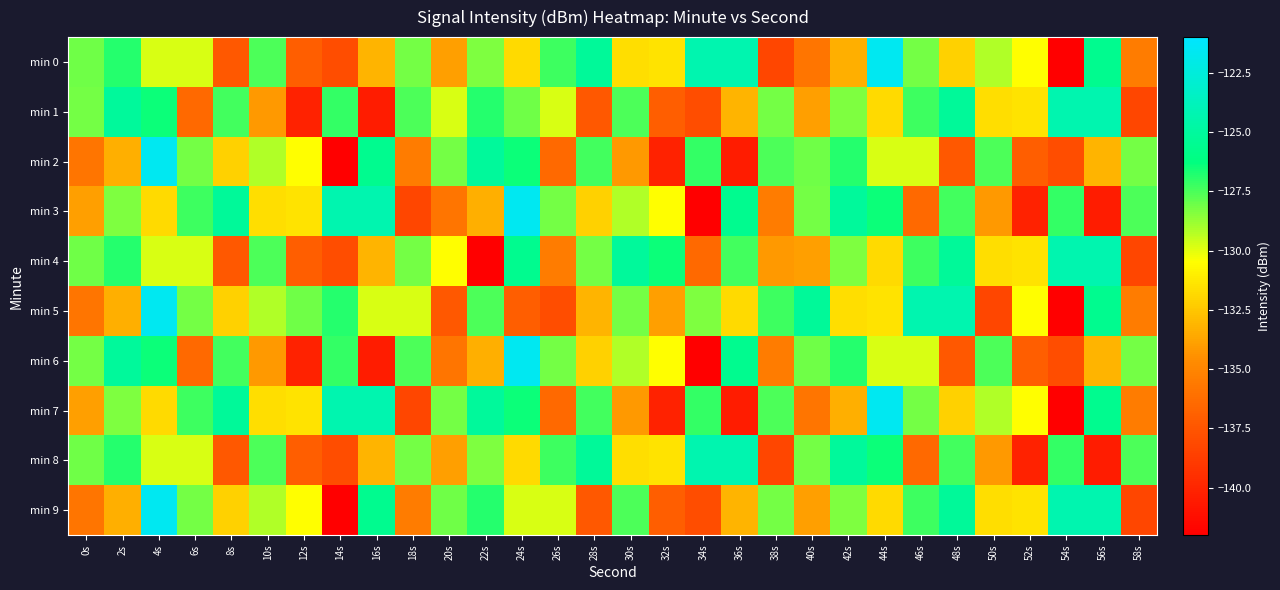

Reading left to right, list all the values displayed in this chart.

min 0: 0s=-128.1	2s=-126.9	4s=-129.8	6s=-129.8	8s=-137.3	10s=-127.5	12s=-137.0	14s=-137.9	16s=-133.2	18s=-128.2	20s=-133.9	22s=-128.3	24s=-131.7	26s=-127.2	28s=-125.2	30s=-131.7	32s=-131.5	34s=-124.3	36s=-124.3	38s=-138.2	40s=-135.8	42s=-133.3	44s=-121.6	46s=-128.2	48s=-132.1	50s=-129.2	52s=-130.4	54s=-142.0	56s=-125.7	58s=-135.4
min 1: 0s=-128.2	2s=-125.2	4s=-126.5	6s=-136.5	8s=-127.3	10s=-134.2	12s=-140.1	14s=-127.1	16s=-140.5	18s=-127.5	20s=-129.8	22s=-126.9	24s=-128.1	26s=-129.8	28s=-137.3	30s=-127.5	32s=-137.0	34s=-137.9	36s=-133.2	38s=-128.2	40s=-133.9	42s=-128.3	44s=-131.7	46s=-127.2	48s=-125.2	50s=-131.7	52s=-131.5	54s=-124.3	56s=-124.3	58s=-138.2
min 2: 0s=-135.8	2s=-133.3	4s=-121.6	6s=-128.2	8s=-132.1	10s=-129.2	12s=-130.4	14s=-142.0	16s=-125.7	18s=-135.4	20s=-128.2	22s=-125.2	24s=-126.5	26s=-136.5	28s=-127.3	30s=-134.2	32s=-140.1	34s=-127.1	36s=-140.5	38s=-127.5	40s=-128.1	42s=-126.9	44s=-129.8	46s=-129.8	48s=-137.3	50s=-127.5	52s=-137.0	54s=-137.9	56s=-133.2	58s=-128.2
min 3: 0s=-133.9	2s=-128.3	4s=-131.7	6s=-127.2	8s=-125.2	10s=-131.7	12s=-131.5	14s=-124.3	16s=-124.3	18s=-138.2	20s=-135.8	22s=-133.3	24s=-121.6	26s=-128.2	28s=-132.1	30s=-129.2	32s=-130.4	34s=-142.0	36s=-125.7	38s=-135.4	40s=-128.2	42s=-125.2	44s=-126.5	46s=-136.5	48s=-127.3	50s=-134.2	52s=-140.1	54s=-127.1	56s=-140.5	58s=-127.5
min 4: 0s=-128.1	2s=-126.9	4s=-129.8	6s=-129.8	8s=-137.3	10s=-127.5	12s=-137.0	14s=-137.9	16s=-133.2	18s=-128.2	20s=-130.4	22s=-142.0	24s=-125.7	26s=-135.4	28s=-128.2	30s=-125.2	32s=-126.5	34s=-136.5	36s=-127.3	38s=-134.2	40s=-133.9	42s=-128.3	44s=-131.7	46s=-127.2	48s=-125.2	50s=-131.7	52s=-131.5	54s=-124.3	56s=-124.3	58s=-138.2
min 5: 0s=-135.8	2s=-133.3	4s=-121.6	6s=-128.2	8s=-132.1	10s=-129.2	12s=-128.1	14s=-126.9	16s=-129.8	18s=-129.8	20s=-137.3	22s=-127.5	24s=-137.0	26s=-137.9	28s=-133.2	30s=-128.2	32s=-133.9	34s=-128.3	36s=-131.7	38s=-127.2	40s=-125.2	42s=-131.7	44s=-131.5	46s=-124.3	48s=-124.3	50s=-138.2	52s=-130.4	54s=-142.0	56s=-125.7	58s=-135.4
min 6: 0s=-128.2	2s=-125.2	4s=-126.5	6s=-136.5	8s=-127.3	10s=-134.2	12s=-140.1	14s=-127.1	16s=-140.5	18s=-127.5	20s=-135.8	22s=-133.3	24s=-121.6	26s=-128.2	28s=-132.1	30s=-129.2	32s=-130.4	34s=-142.0	36s=-125.7	38s=-135.4	40s=-128.1	42s=-126.9	44s=-129.8	46s=-129.8	48s=-137.3	50s=-127.5	52s=-137.0	54s=-137.9	56s=-133.2	58s=-128.2
min 7: 0s=-133.9	2s=-128.3	4s=-131.7	6s=-127.2	8s=-125.2	10s=-131.7	12s=-131.5	14s=-124.3	16s=-124.3	18s=-138.2	20s=-128.2	22s=-125.2	24s=-126.5	26s=-136.5	28s=-127.3	30s=-134.2	32s=-140.1	34s=-127.1	36s=-140.5	38s=-127.5	40s=-135.8	42s=-133.3	44s=-121.6	46s=-128.2	48s=-132.1	50s=-129.2	52s=-130.4	54s=-142.0	56s=-125.7	58s=-135.4
min 8: 0s=-128.1	2s=-126.9	4s=-129.8	6s=-129.8	8s=-137.3	10s=-127.5	12s=-137.0	14s=-137.9	16s=-133.2	18s=-128.2	20s=-133.9	22s=-128.3	24s=-131.7	26s=-127.2	28s=-125.2	30s=-131.7	32s=-131.5	34s=-124.3	36s=-124.3	38s=-138.2	40s=-128.2	42s=-125.2	44s=-126.5	46s=-136.5	48s=-127.3	50s=-134.2	52s=-140.1	54s=-127.1	56s=-140.5	58s=-127.5
min 9: 0s=-135.8	2s=-133.3	4s=-121.6	6s=-128.2	8s=-132.1	10s=-129.2	12s=-130.4	14s=-142.0	16s=-125.7	18s=-135.4	20s=-128.1	22s=-126.9	24s=-129.8	26s=-129.8	28s=-137.3	30s=-127.5	32s=-137.0	34s=-137.9	36s=-133.2	38s=-128.2	40s=-133.9	42s=-128.3	44s=-131.7	46s=-127.2	48s=-125.2	50s=-131.7	52s=-131.5	54s=-124.3	56s=-124.3	58s=-138.2